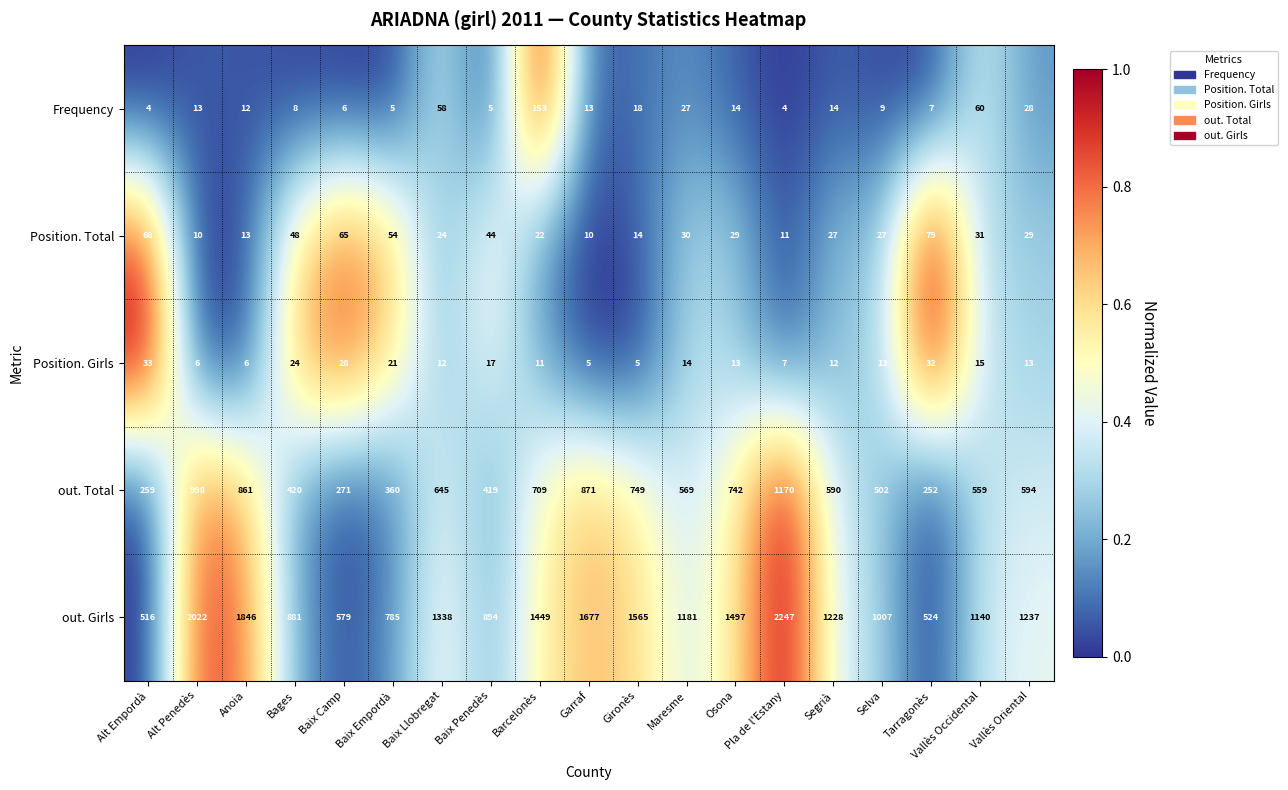

Is it true that Frequency equals 8 at Garraf?

False